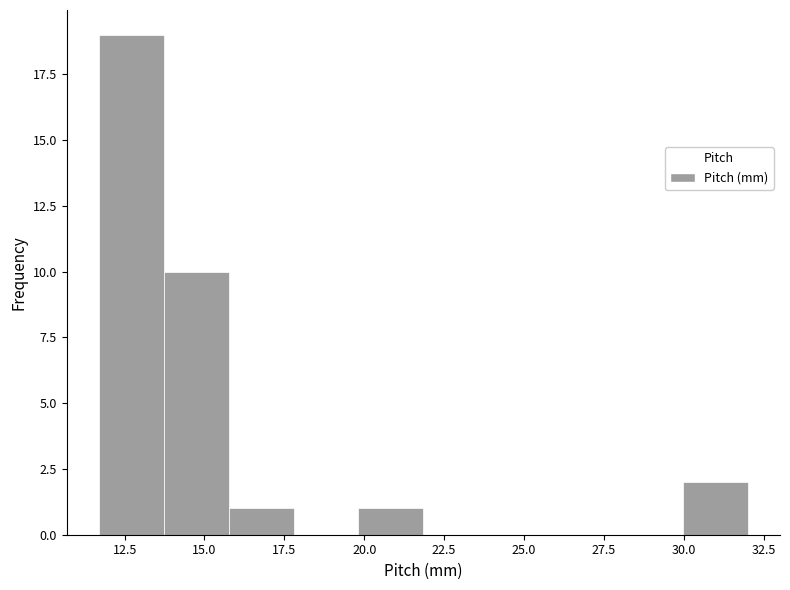

Reading left to right, list every bar in this chart as the range it spans on the x-axis followed by its height. Neither the bar edges nor the heights are printed on the chart, so give them approximately, as read against the axes.

11.5 to 13.5: 19
13.5 to 16.0: 10
16.0 to 18.0: 1
18.0 to 20.0: 0
20.0 to 22.0: 1
22.0 to 24.0: 0
24.0 to 26.0: 0
26.0 to 28.0: 0
28.0 to 30.0: 0
30.0 to 32.0: 2